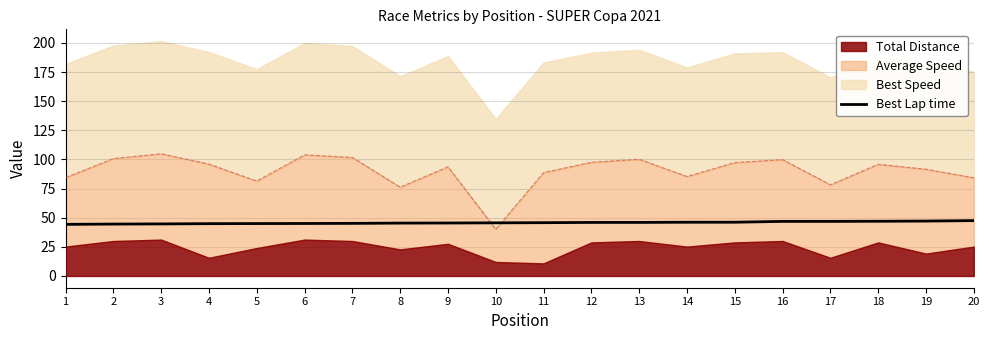

What is the highest value of the Best Lap time series?

47.5